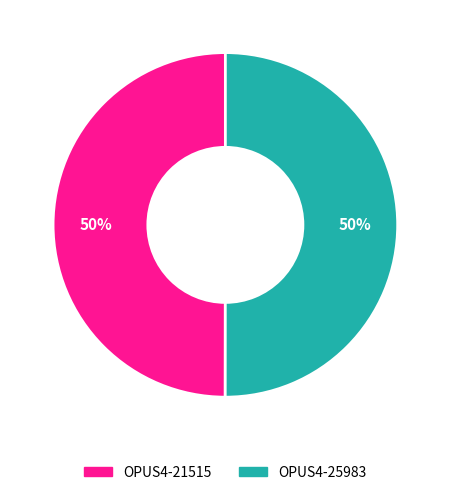

Combined, do OPUS4-21515 and OPUS4-25983 account for over 50%?

Yes